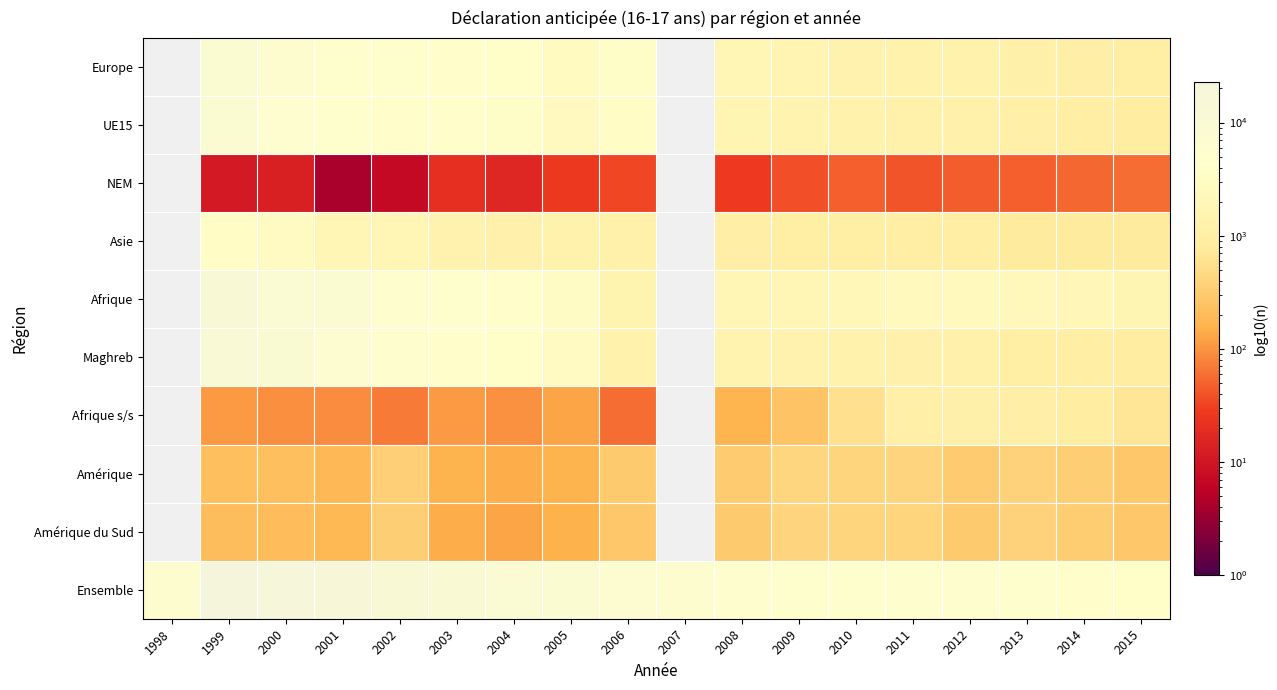

Count the number of data series in this chart.

10